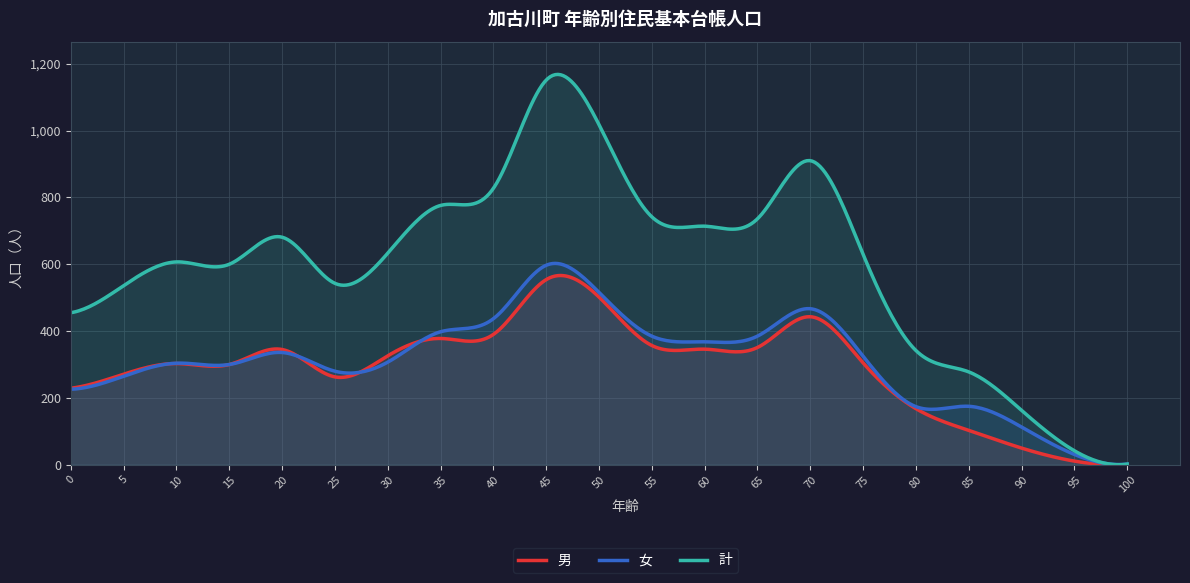

True or false: 男 and 計 cross at least once.

False